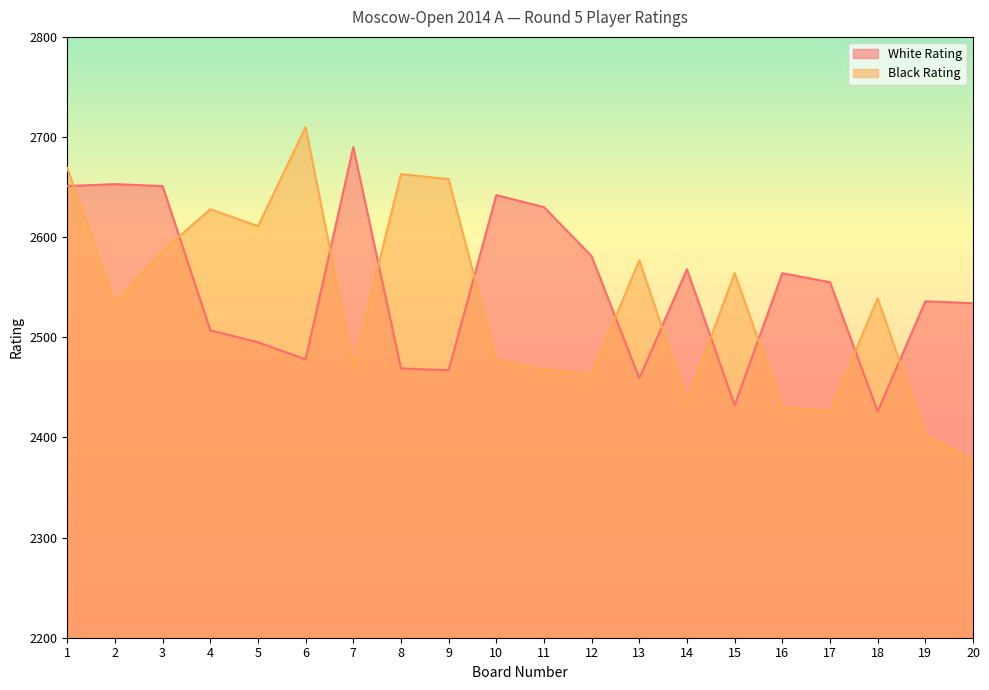

Reading right to left, what are all the values shown in this chart?

White Rating: 20=2534	19=2536	18=2426	17=2555	16=2564	15=2432	14=2568	13=2459	12=2581	11=2630	10=2642	9=2467	8=2469	7=2690	6=2478	5=2495	4=2507	3=2651	2=2653	1=2651
Black Rating: 20=2378	19=2402	18=2539	17=2426	16=2430	15=2564	14=2436	13=2577	12=2463	11=2468	10=2477	9=2658	8=2663	7=2471	6=2710	5=2611	4=2628	3=2586	2=2534	1=2669